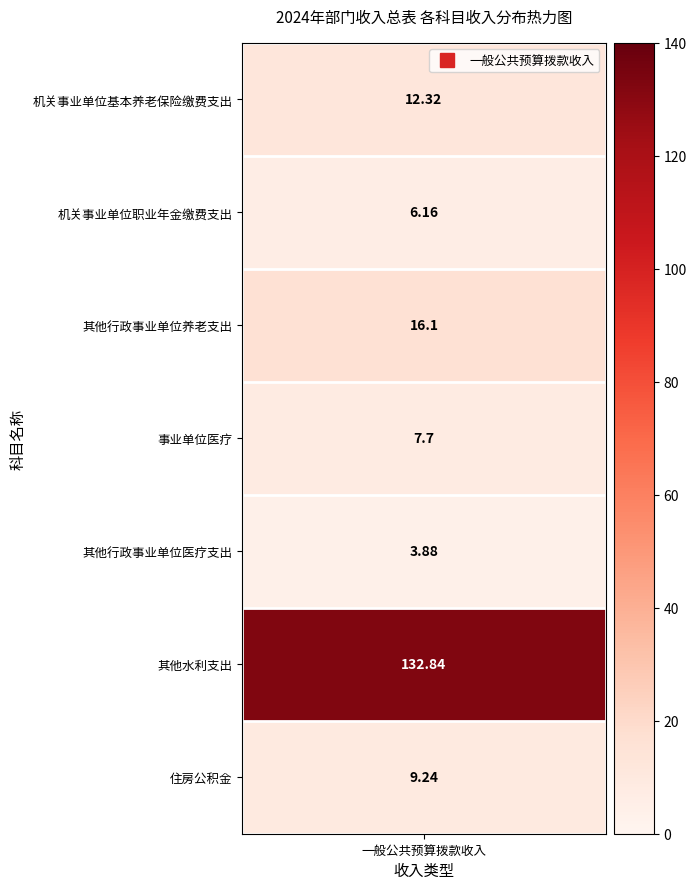

Count the number of data series in this chart.

1